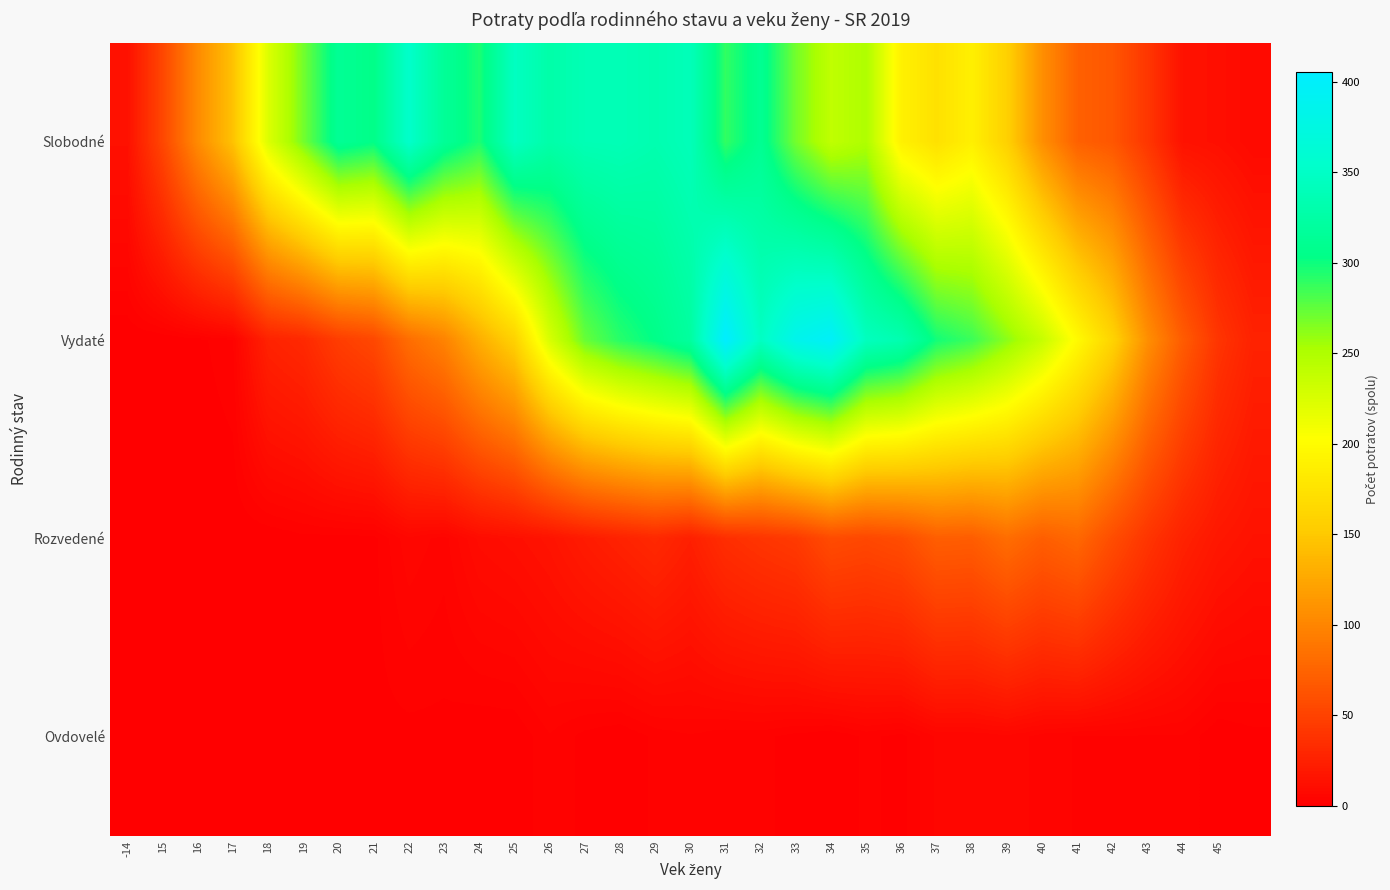

At how many categories does at least one series exceed 341?

7